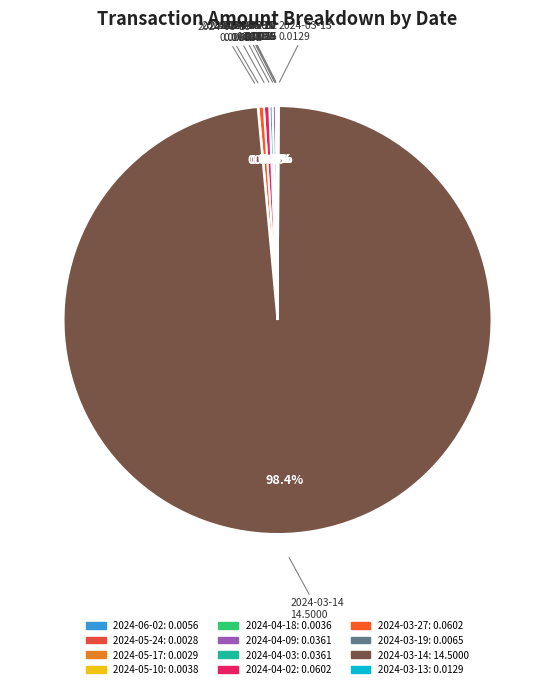

Does any single category account for the majority?

Yes